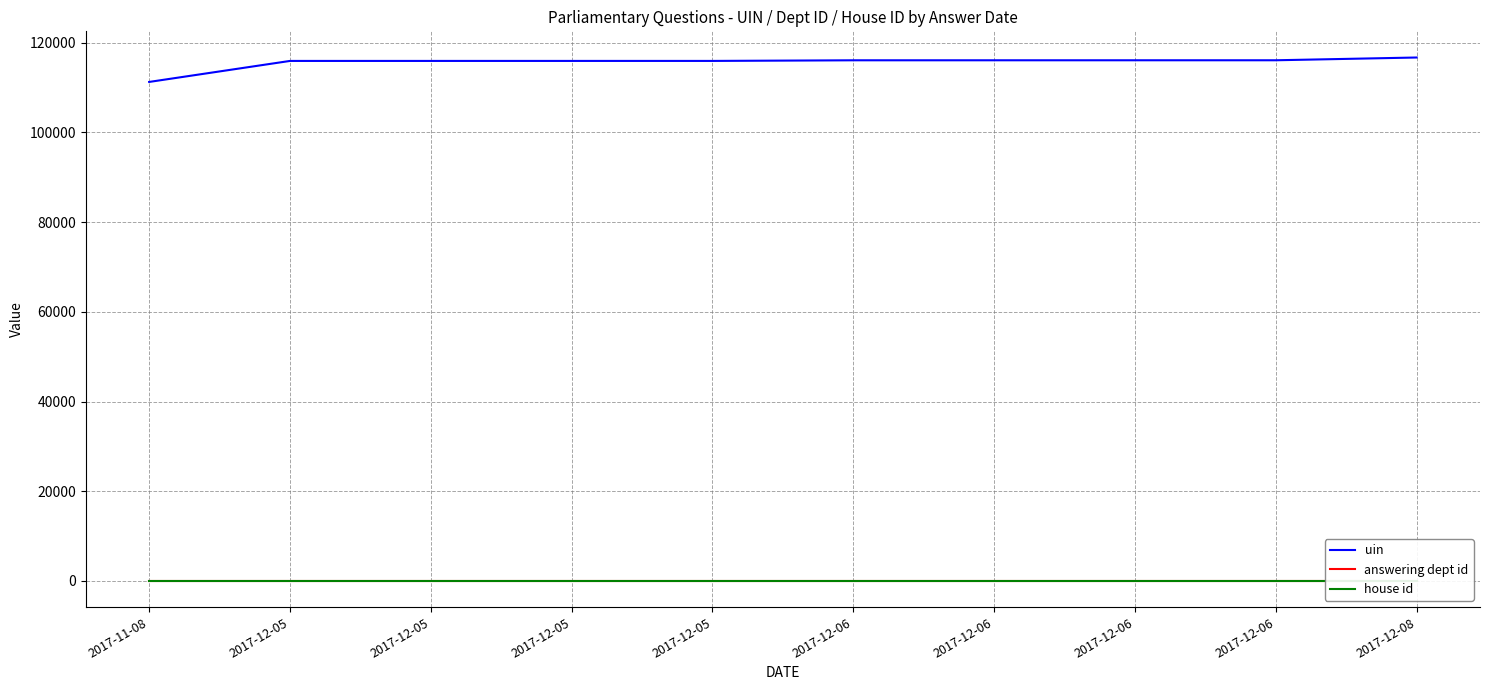

At 2017-12-05, list the series in order from largest to smallest.

uin, answering dept id, house id